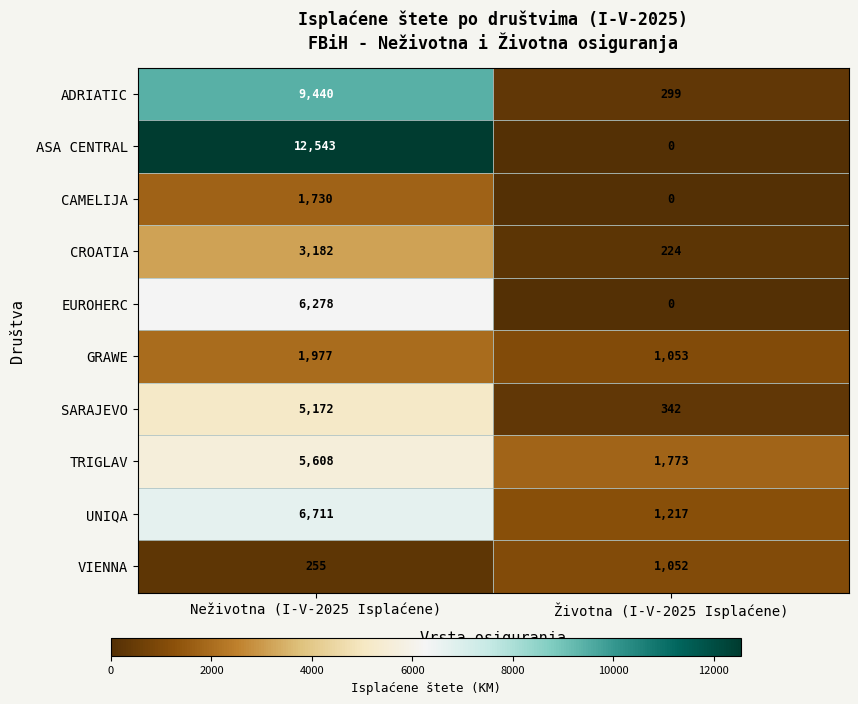

At which category is the sum across all series the highest?

Neživotna (I-V-2025 Isplaćene)